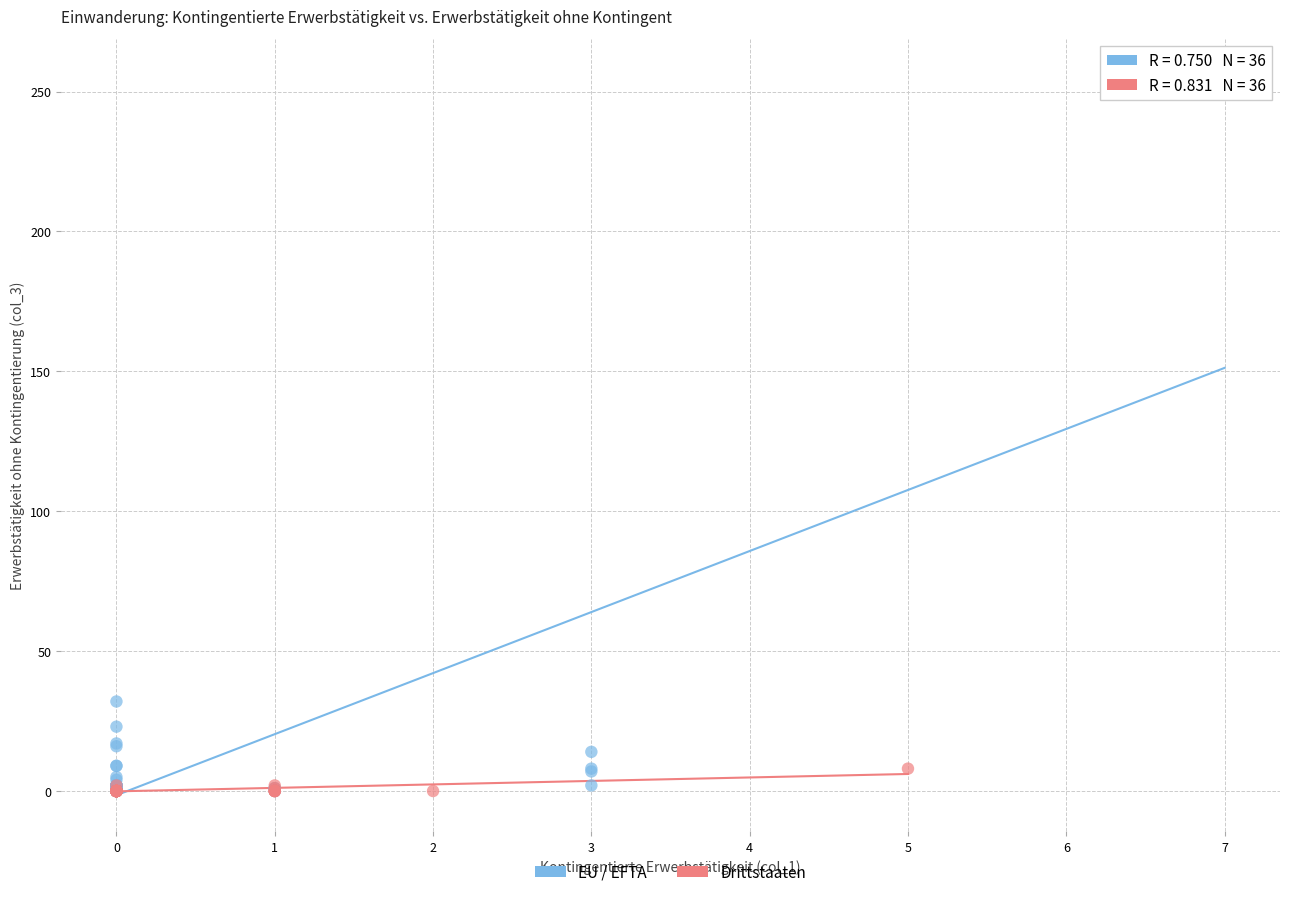

Which series reaches the maximum Y coordinate?

EU / EFTA